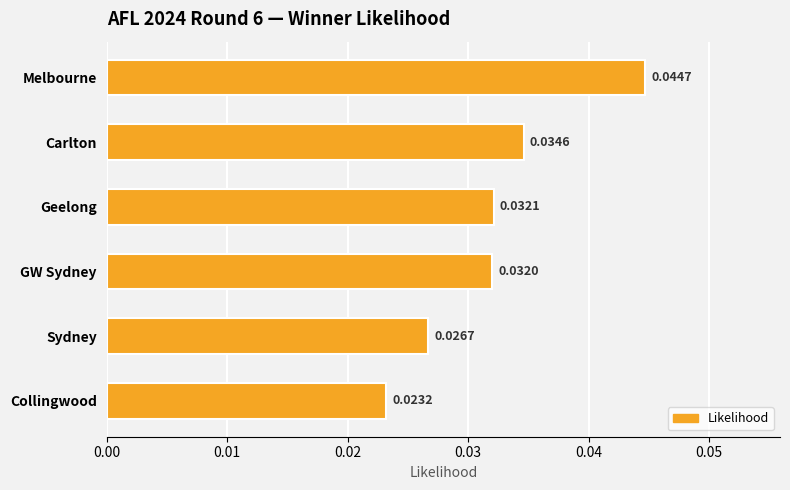

Rank the categories by value from lowest to highest.

Collingwood, Sydney, GW Sydney, Geelong, Carlton, Melbourne